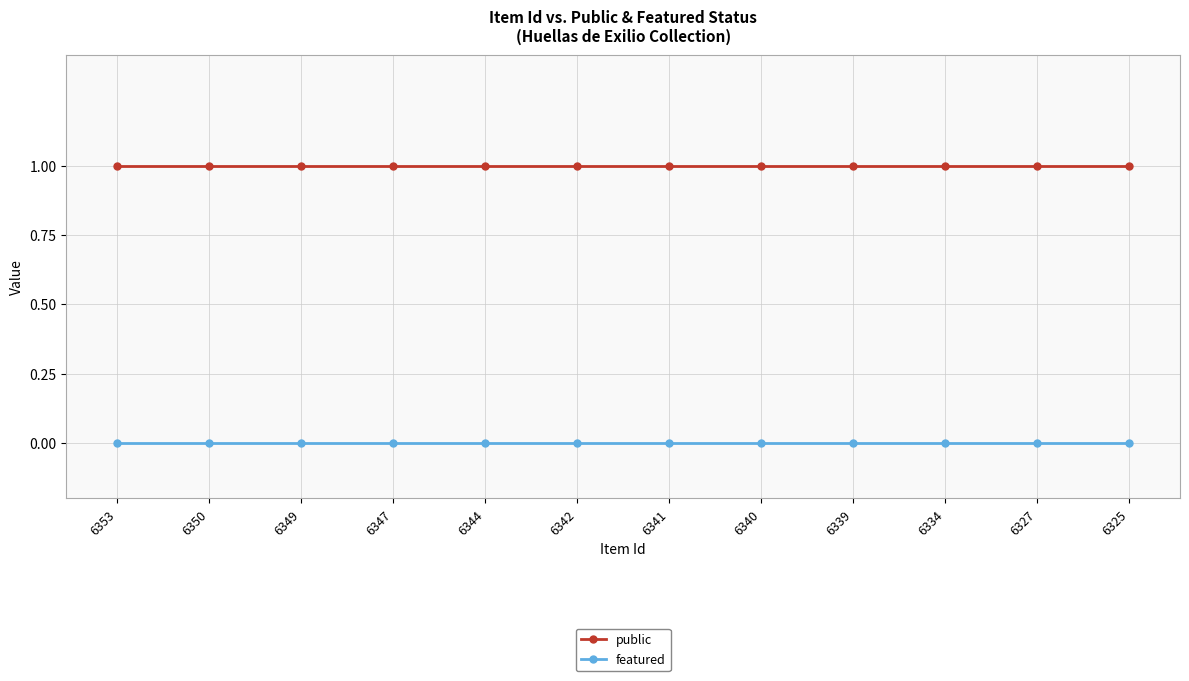

Is it true that public equals 1 at 6347?

True